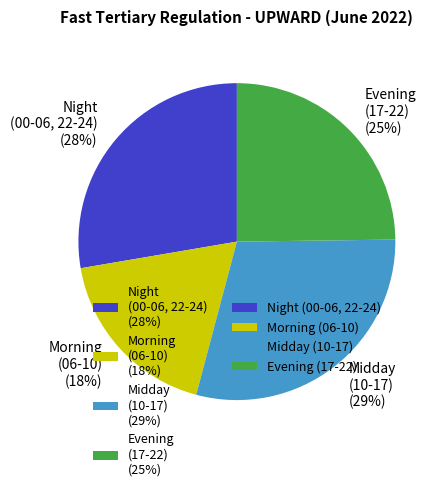

Which slice is the largest?

Midday (10-17) (29%)